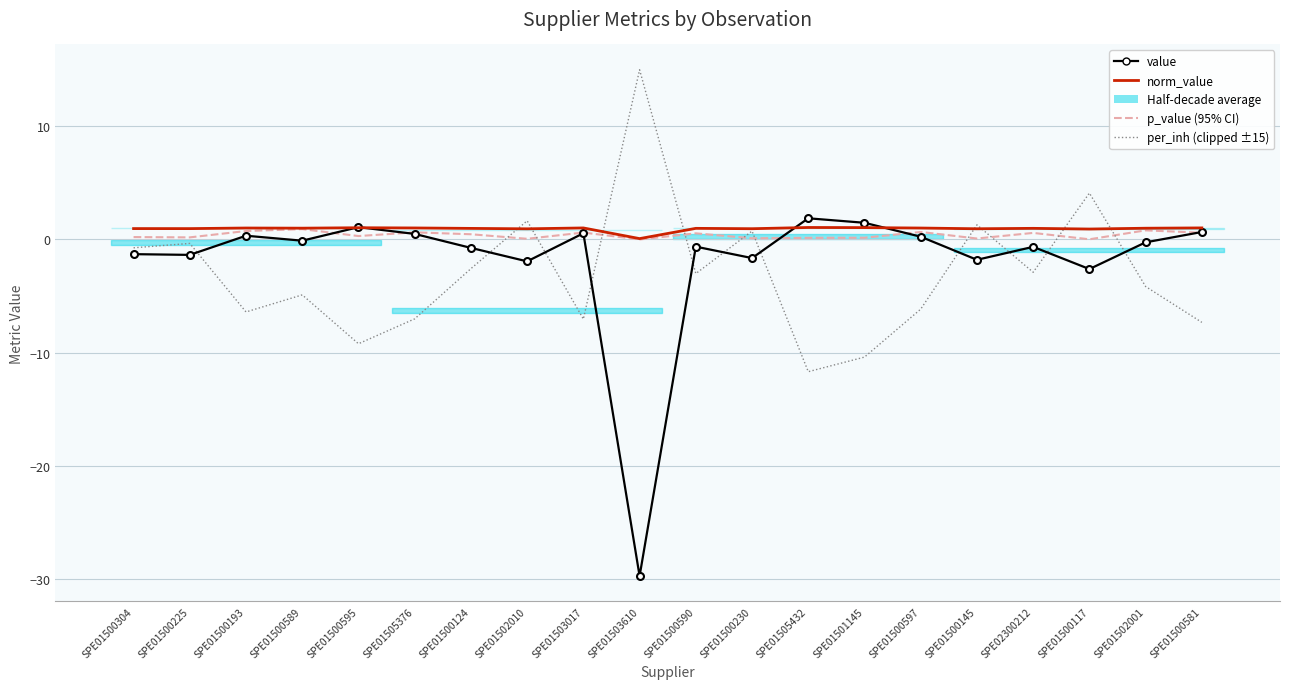

How many lines are shown in the chart?

4